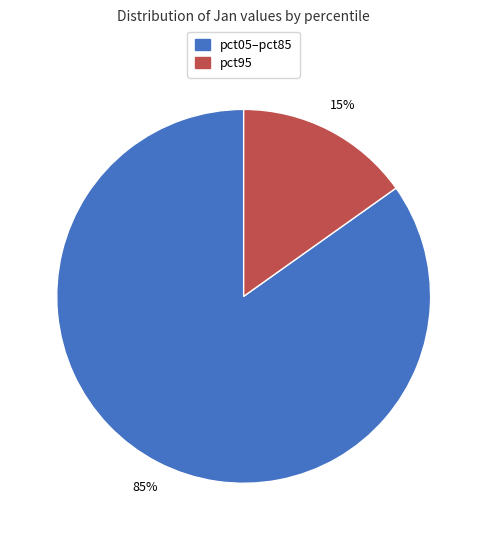

To the nearest percent, what is the difference between the largest and smallest slice percentages?

70%